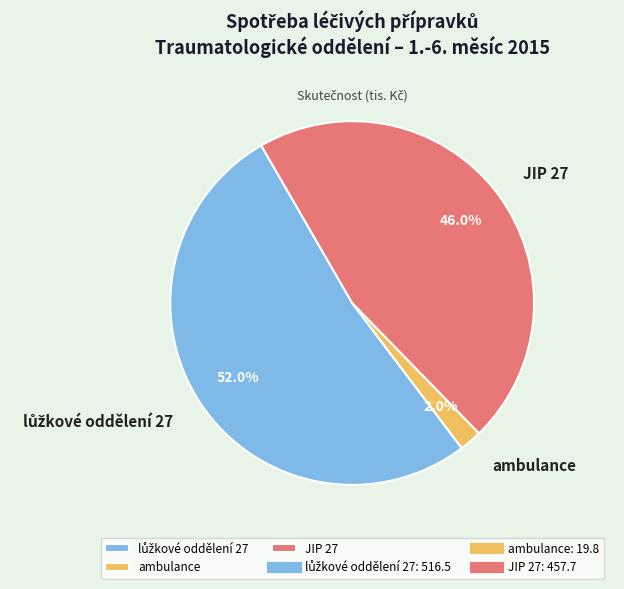

Is it true that JIP 27 is 53% of the pie?

False